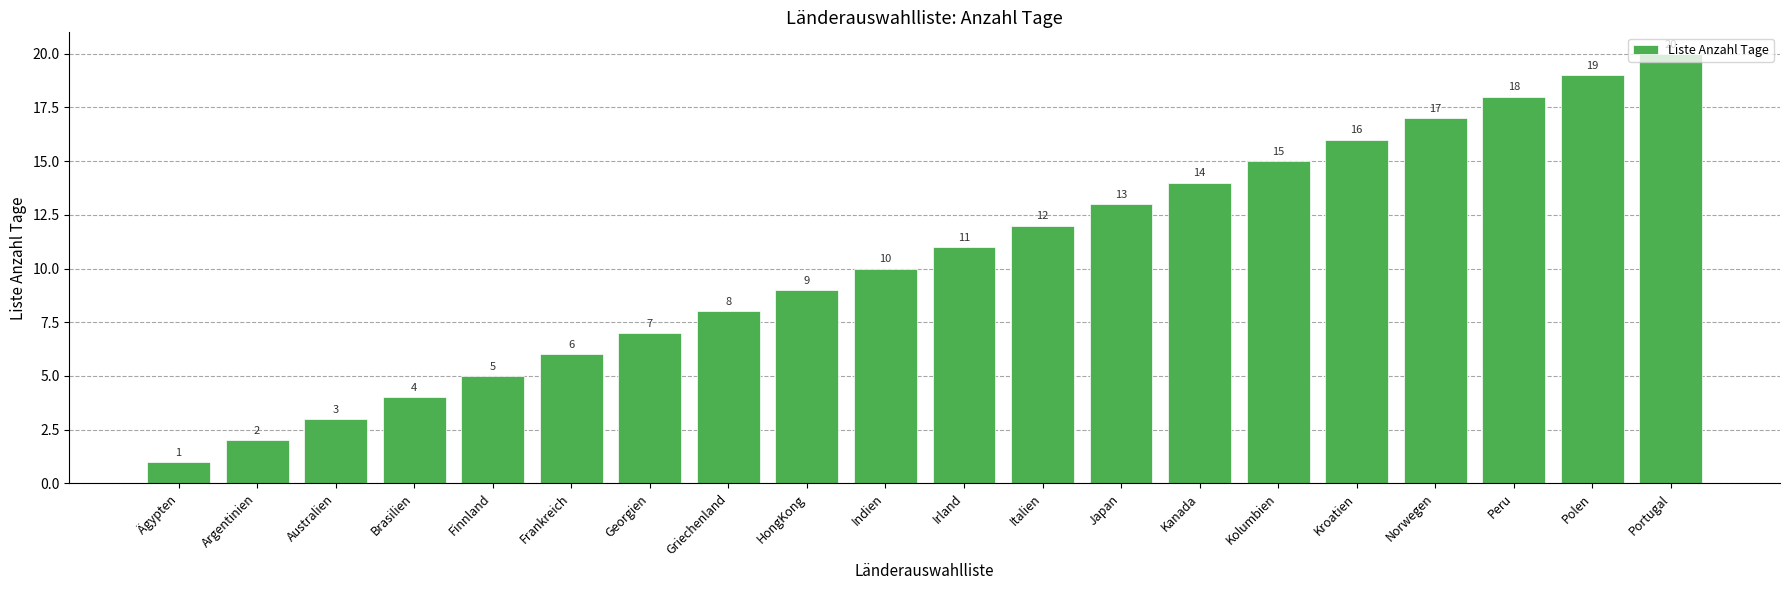

Between Kolumbien and Australien, which is larger?

Kolumbien